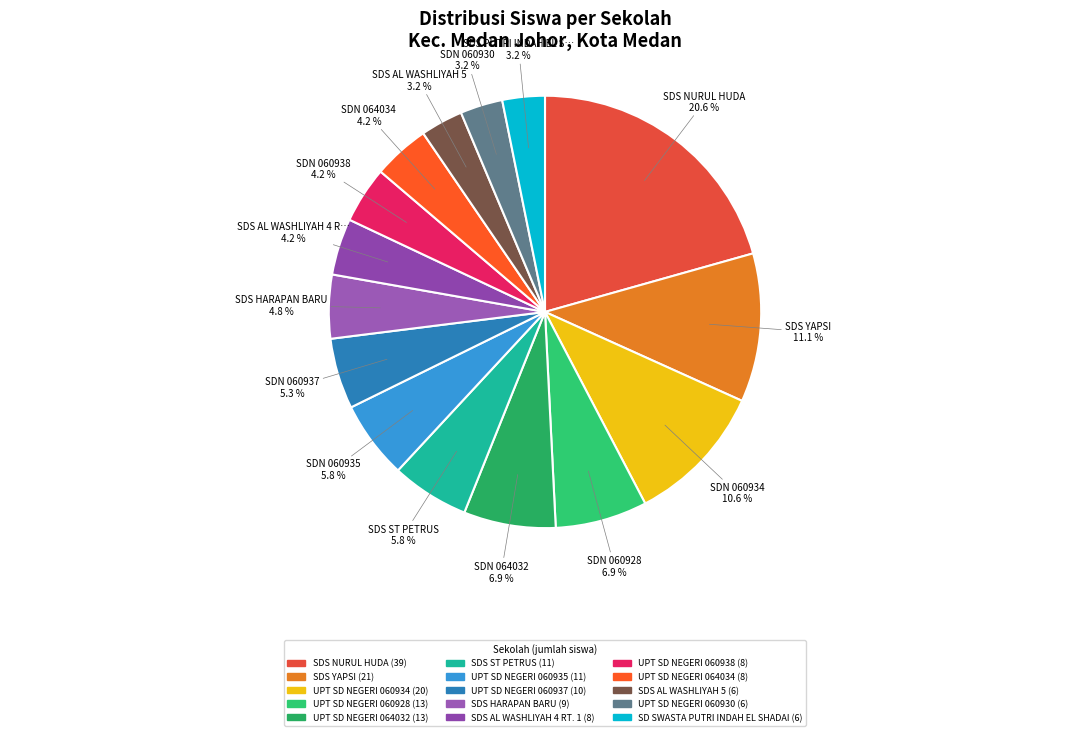

Is UPT SD NEGERI 060928 the majority of the pie?

No